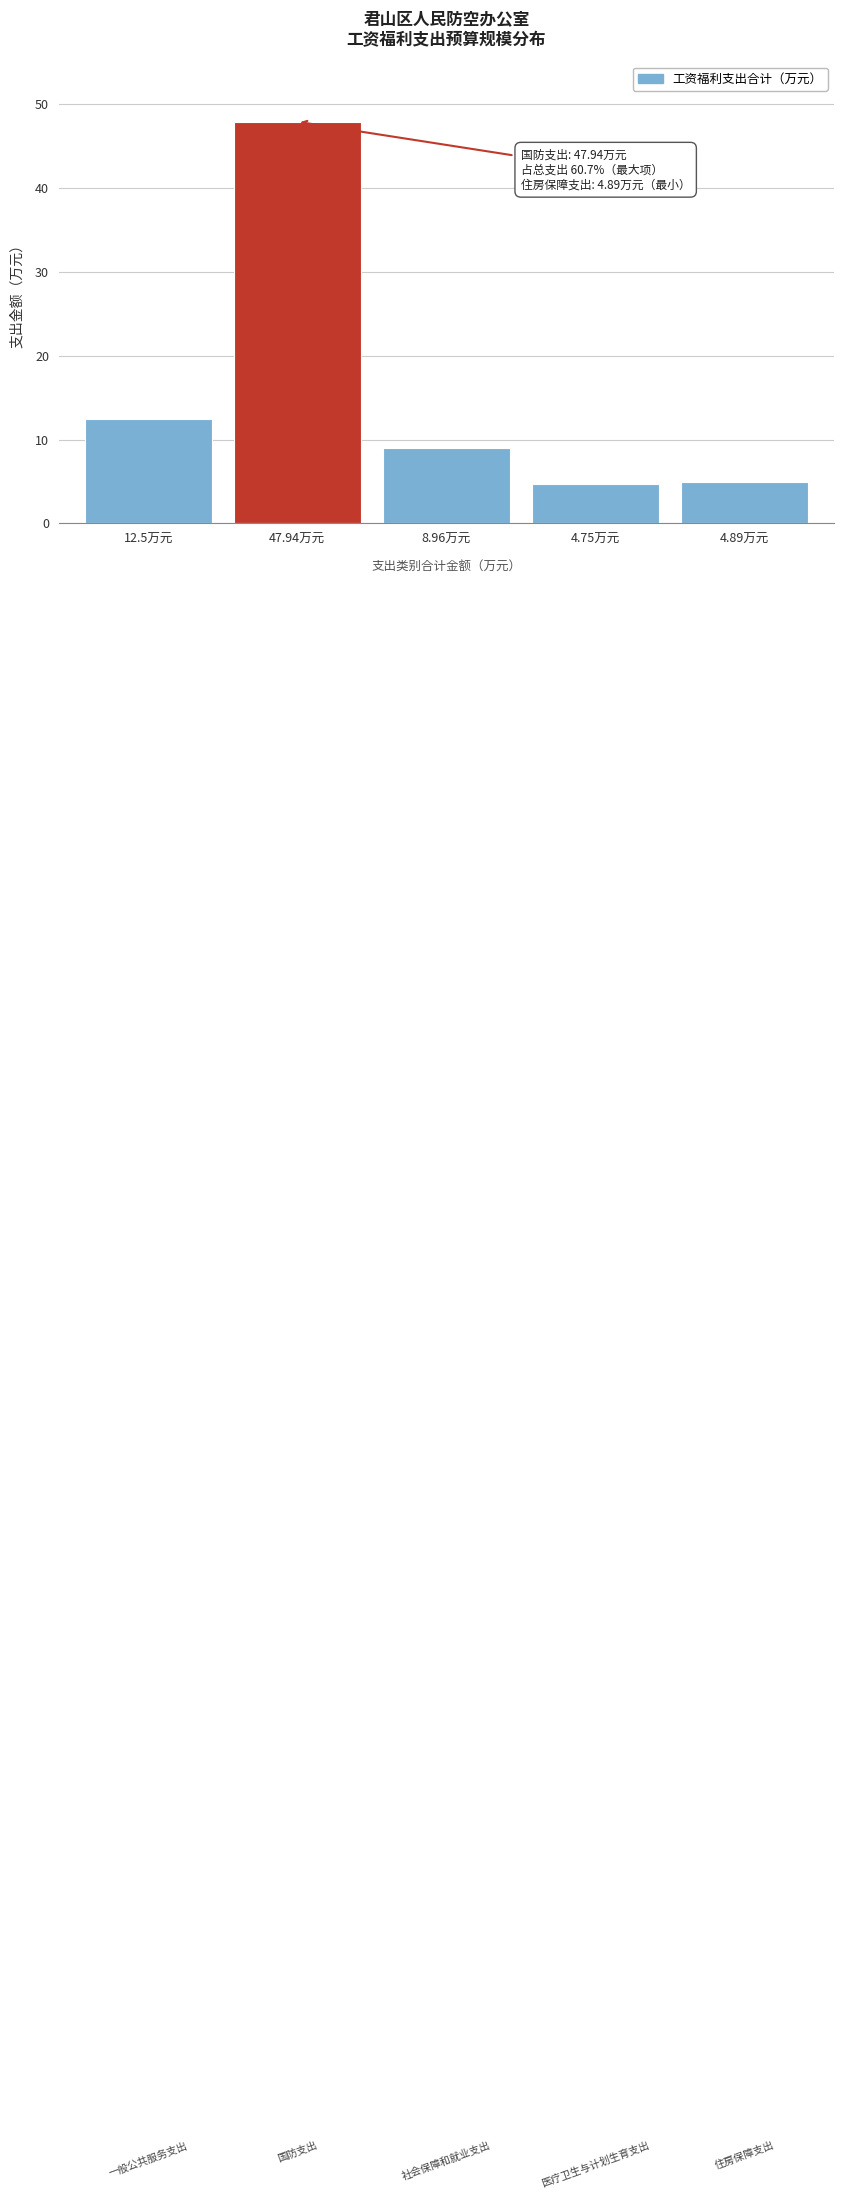

Between 12.5万元 and 4.89万元, which is larger?

12.5万元